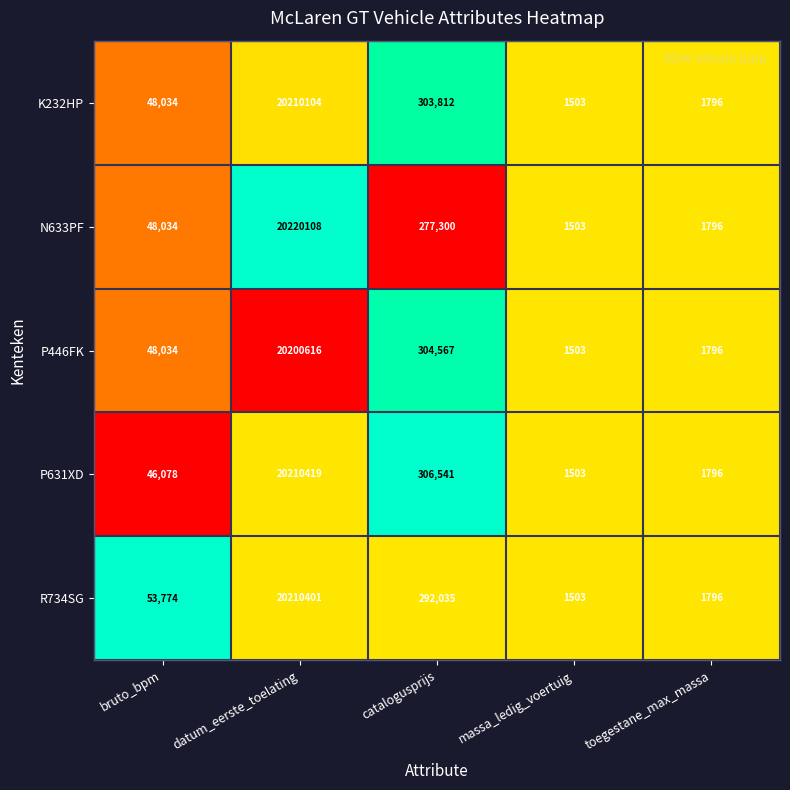

Which series has the largest total across all categories?

P631XD